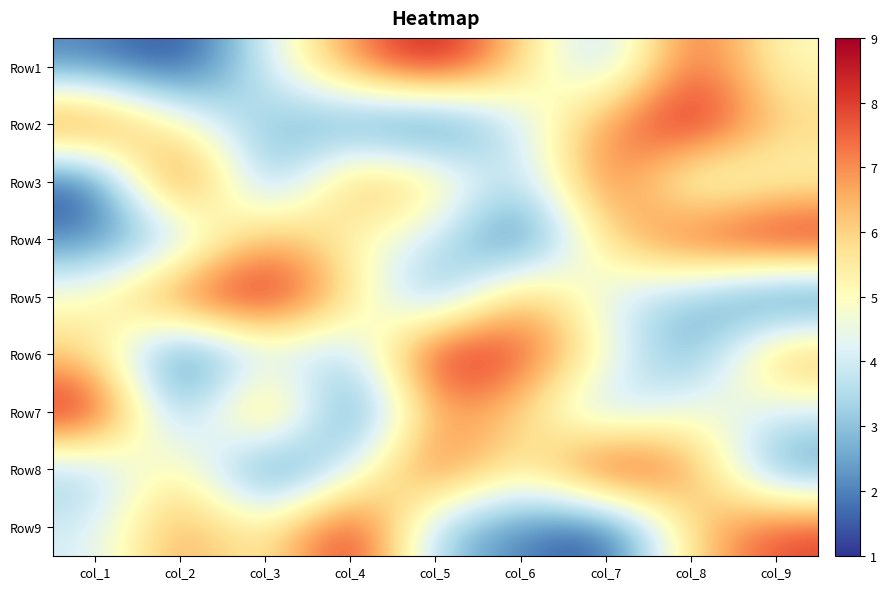

At which category does the chart reach its peak across all series?

col_5